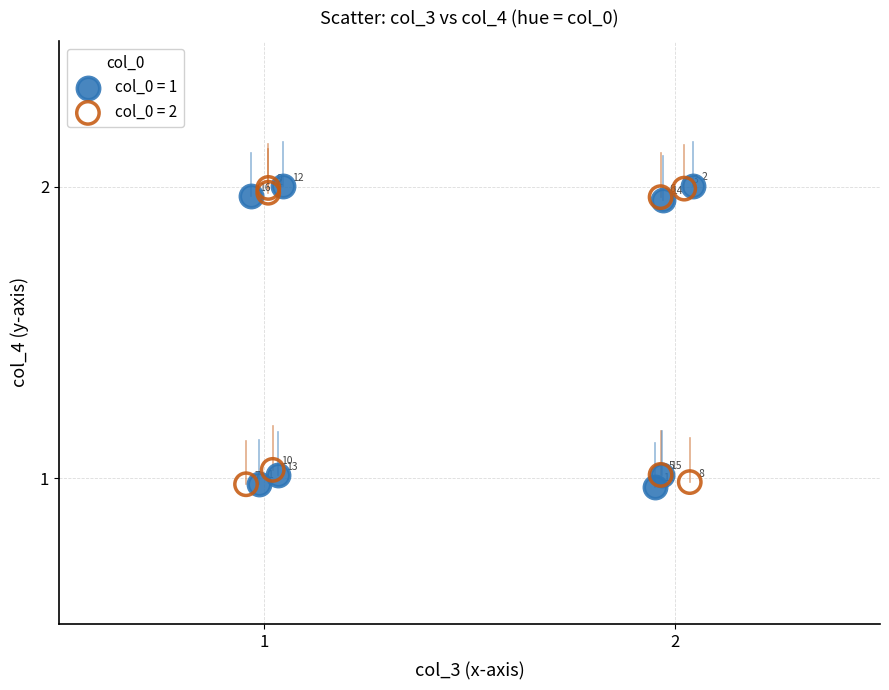

What are all the series names shown in the legend?

col_0 = 1, col_0 = 2